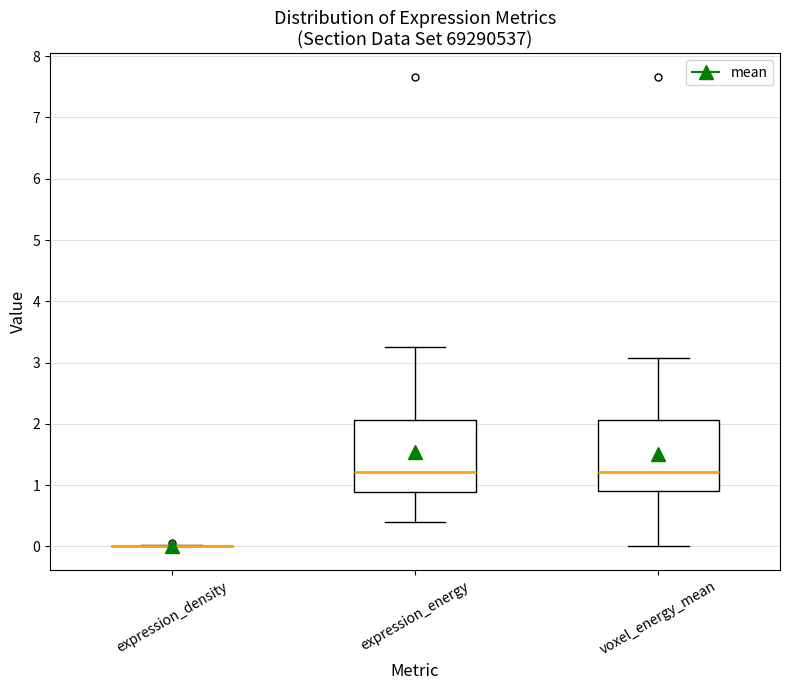

Reading left to right, read every box against the y-axis: the position of its median line, the range the box covers, and the ends of its whiskers. The values are not printed on the chart, so give them approximately, as read against the axis.

expression_density: box collapsed to a line at 0.0, whiskers 0.0 to 0.0
expression_energy: median 1.2, box 0.9 to 2.1, whiskers 0.4 to 3.3
voxel_energy_mean: median 1.2, box 0.9 to 2.1, whiskers 0.0 to 3.1